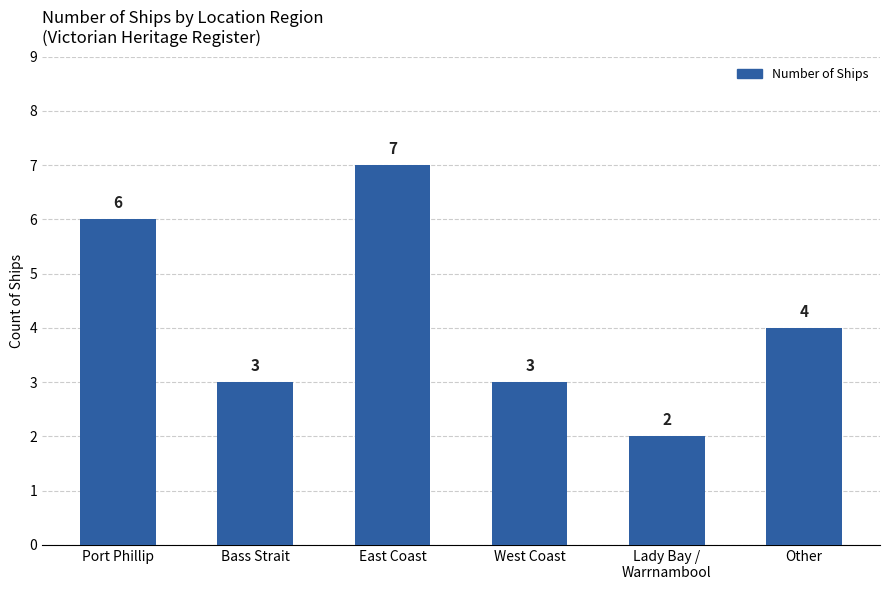

What is the difference between the second highest and second lowest values?

3